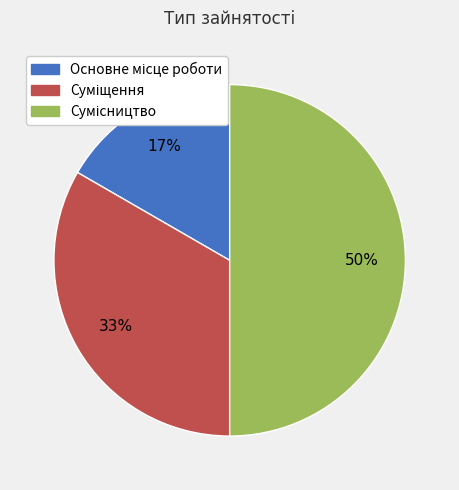

To the nearest percent, what is the average slice percentage?

33%